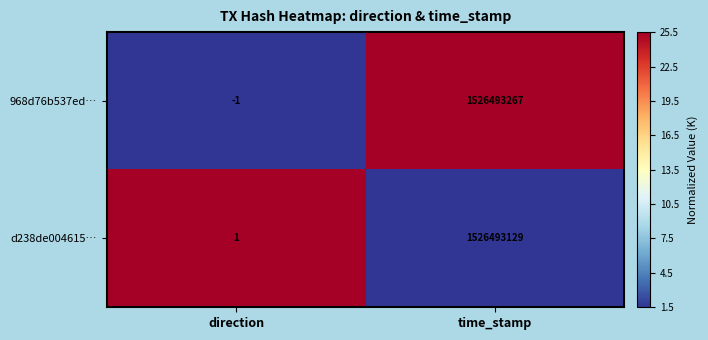

The value of d238de004615… at time_stamp is 2029447027. True or false?

False